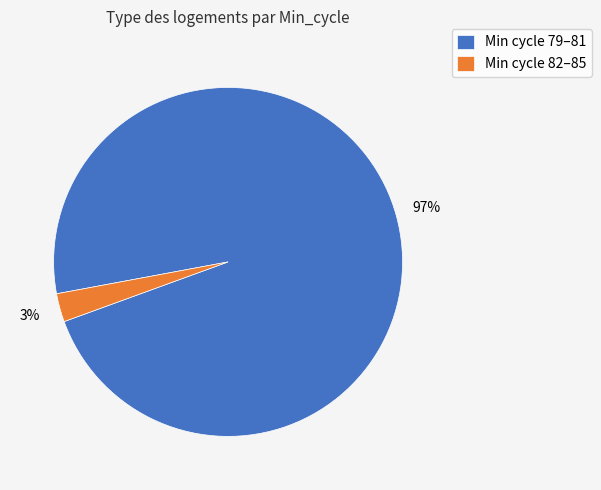

To the nearest percent, what is the average slice percentage?

50%